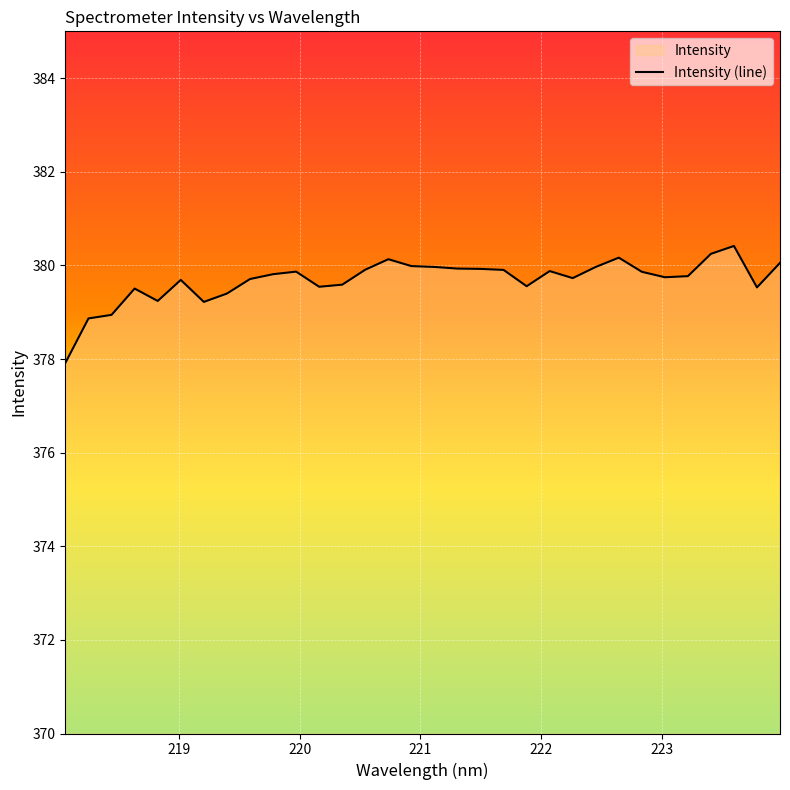

Count the number of values greater than 379.

29